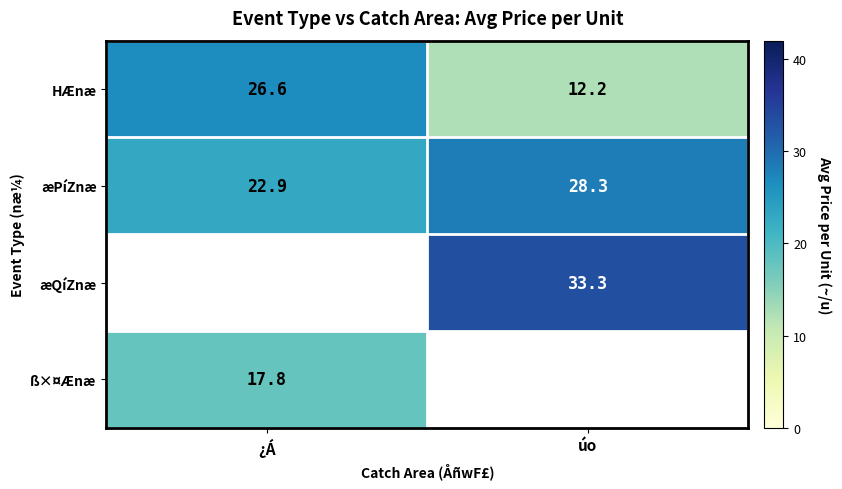

Is the value of æQíZnæ at úo greater than the value of HÆnæ at ¿Á?

Yes